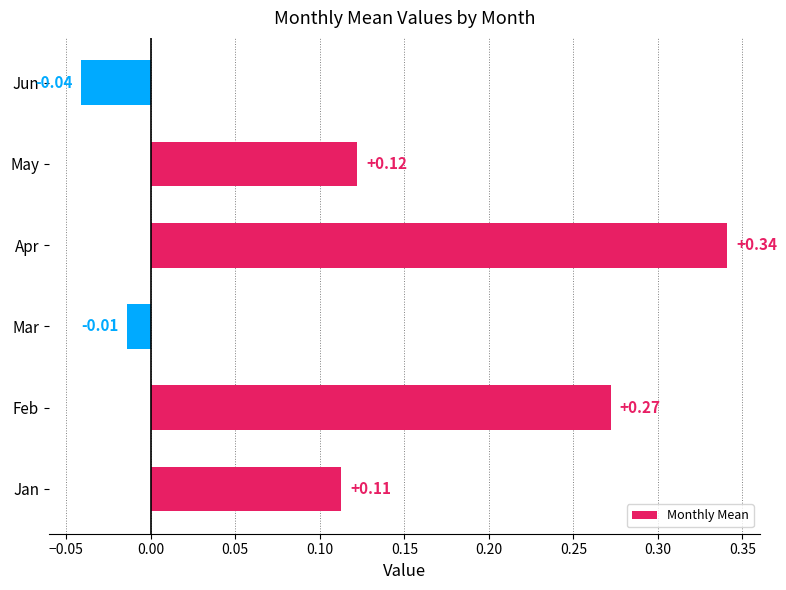

At which category does the chart reach its peak across all series?

Apr